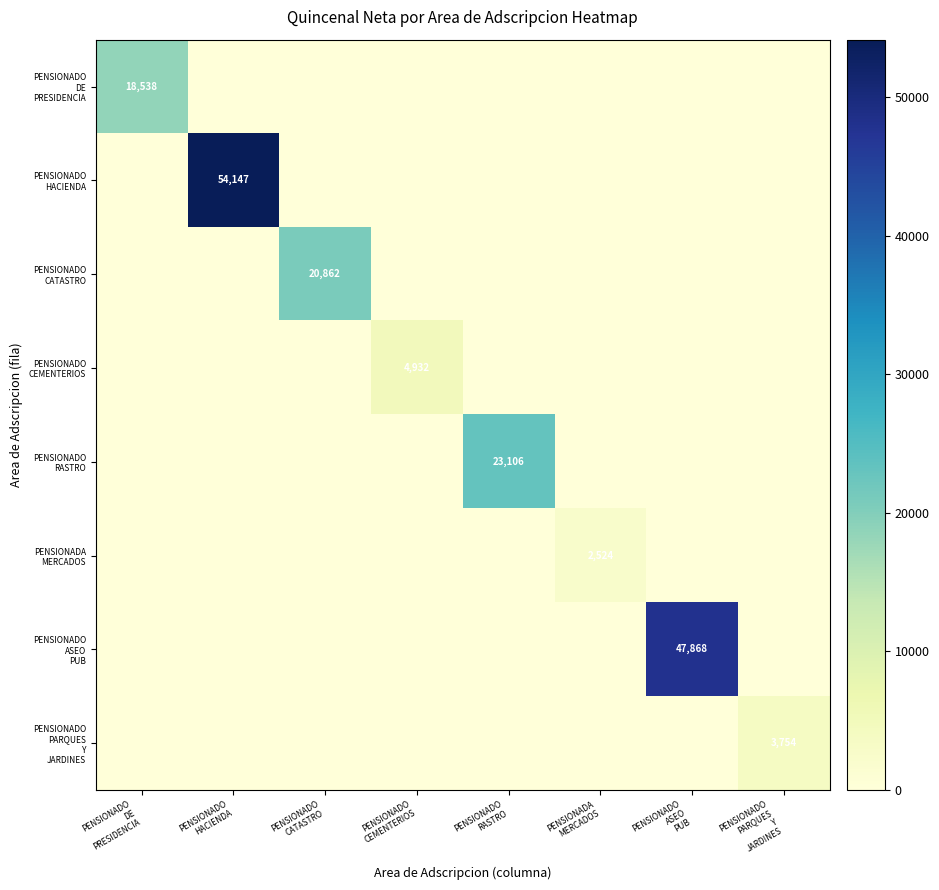

Which category has the lowest value across all series?

PENSIONADO
HACIENDA